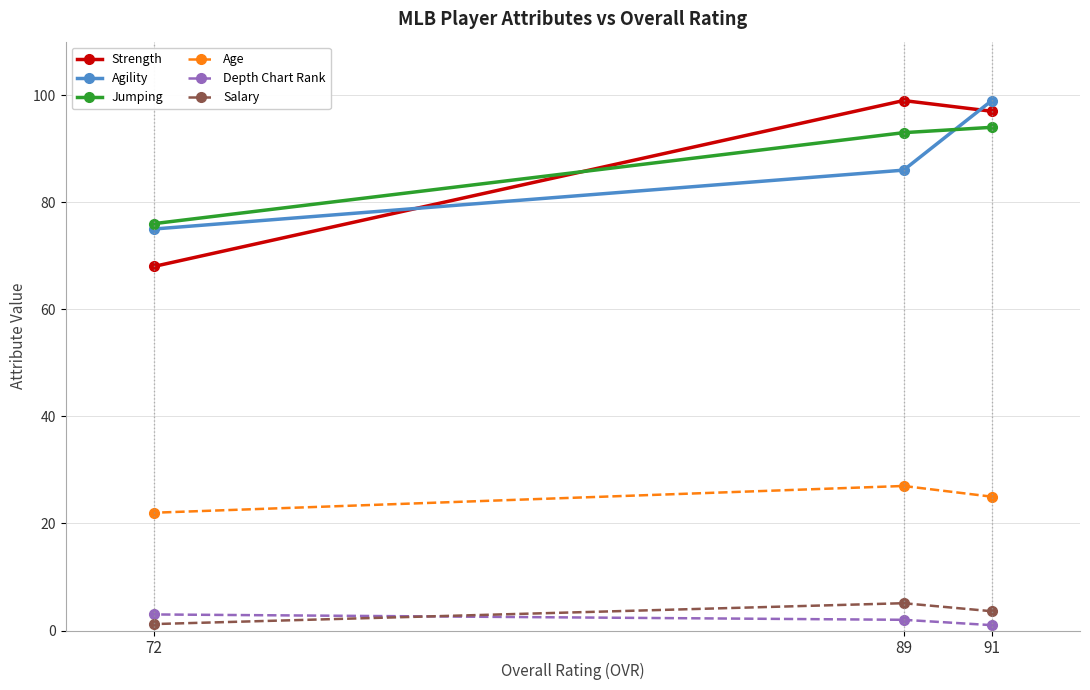

Is the value of Strength at 91 greater than the value of Depth Chart Rank at 72?

Yes